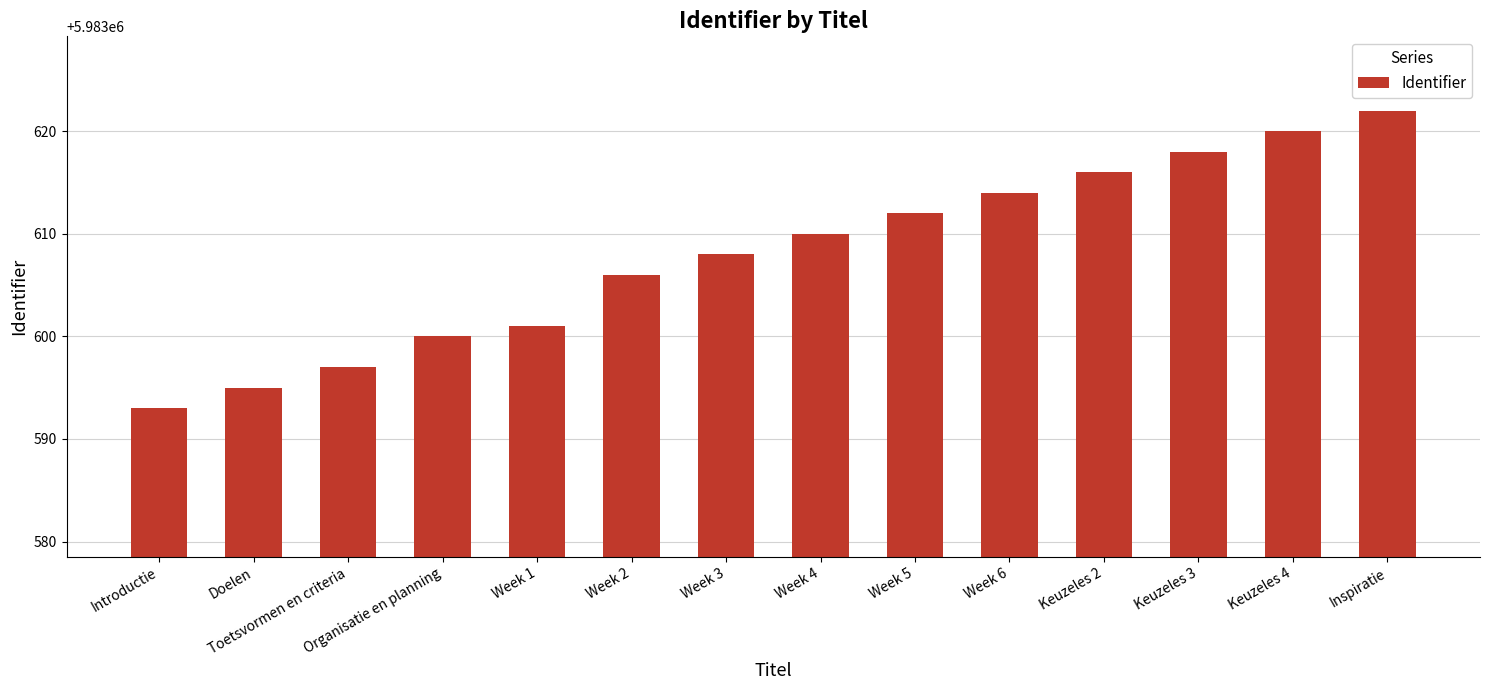

What is the sum of the values at Week 2 and Week 4?

11967216